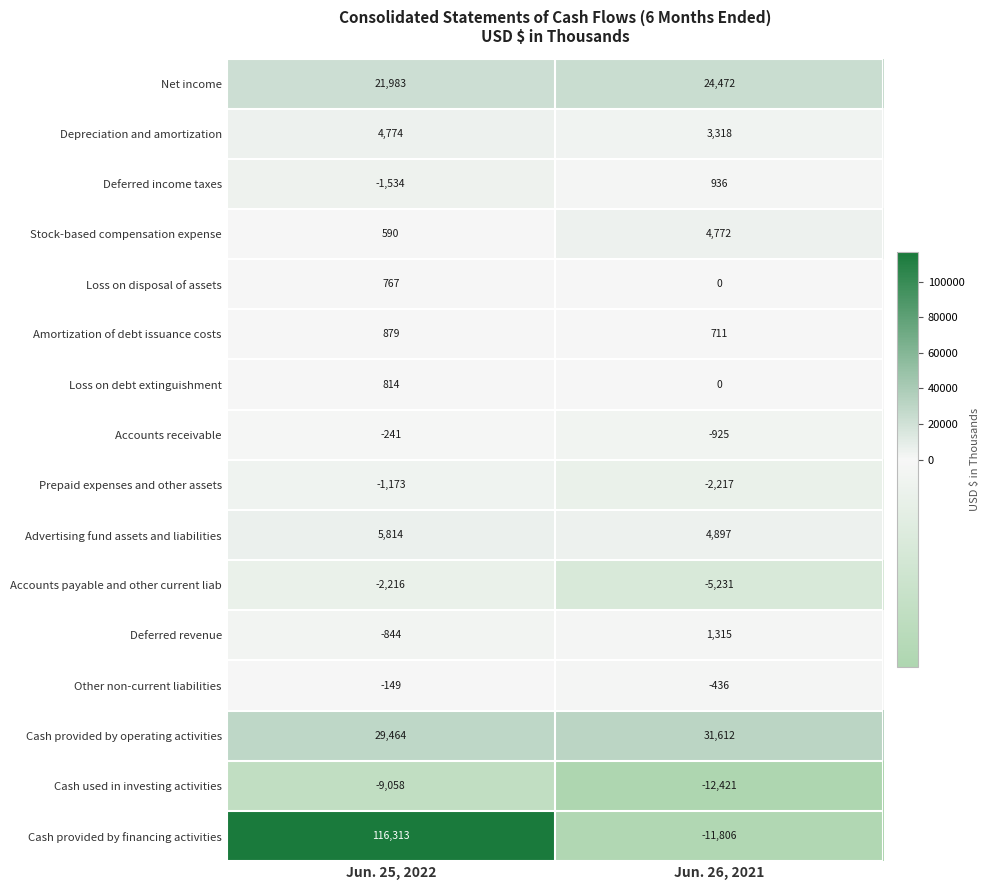

What is the sum of all Depreciation and amortization values?

8092